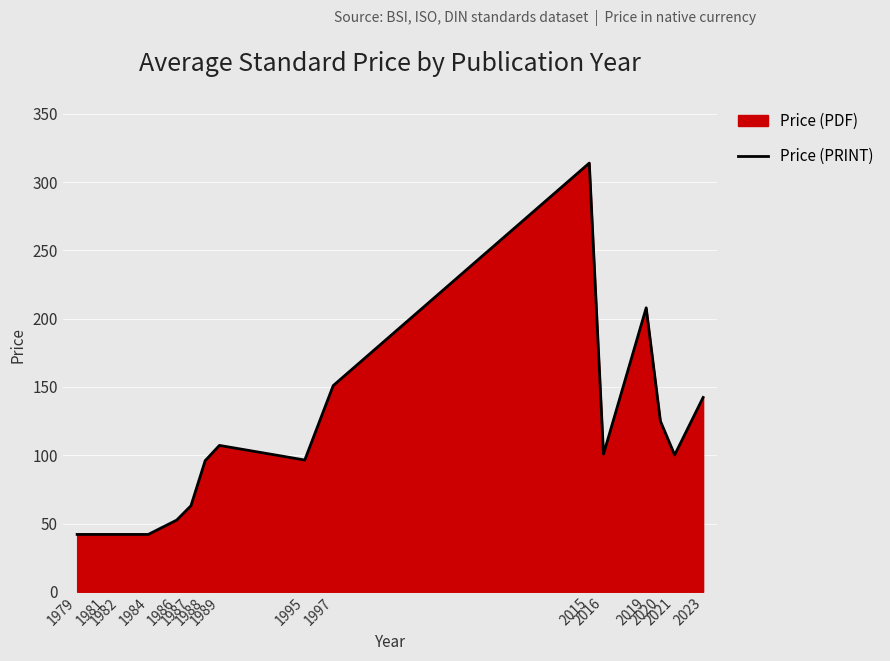

The chart shows a value of 142.3 at 2023. True or false?

True